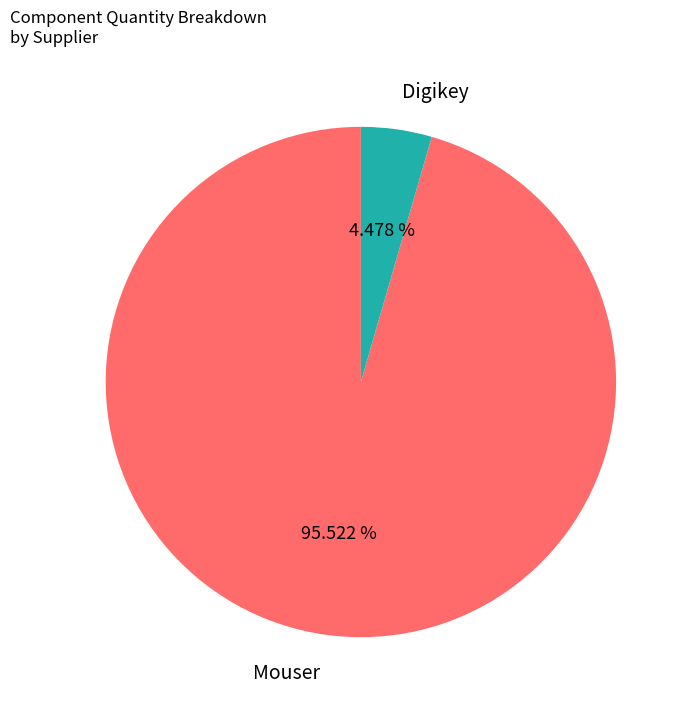

How many slices are in this pie chart?

2